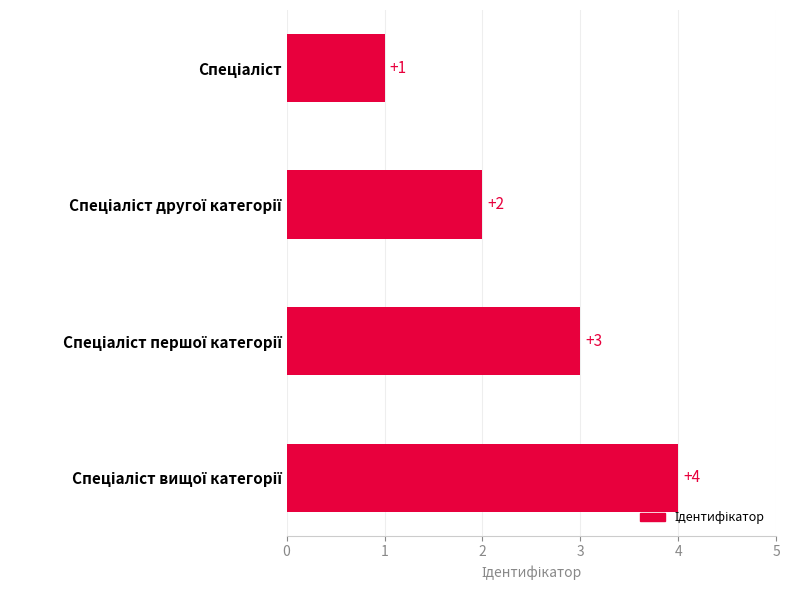

What is the value of the 2nd bar from the top?

2